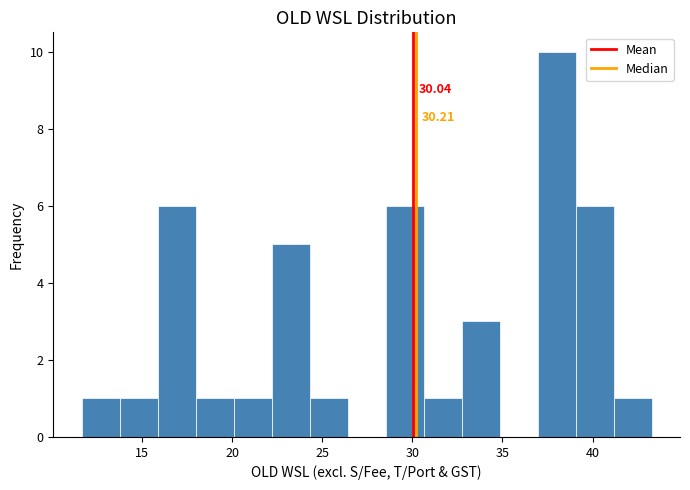

Over which range of the x-axis is the bar tallest?

37.0 to 39.0